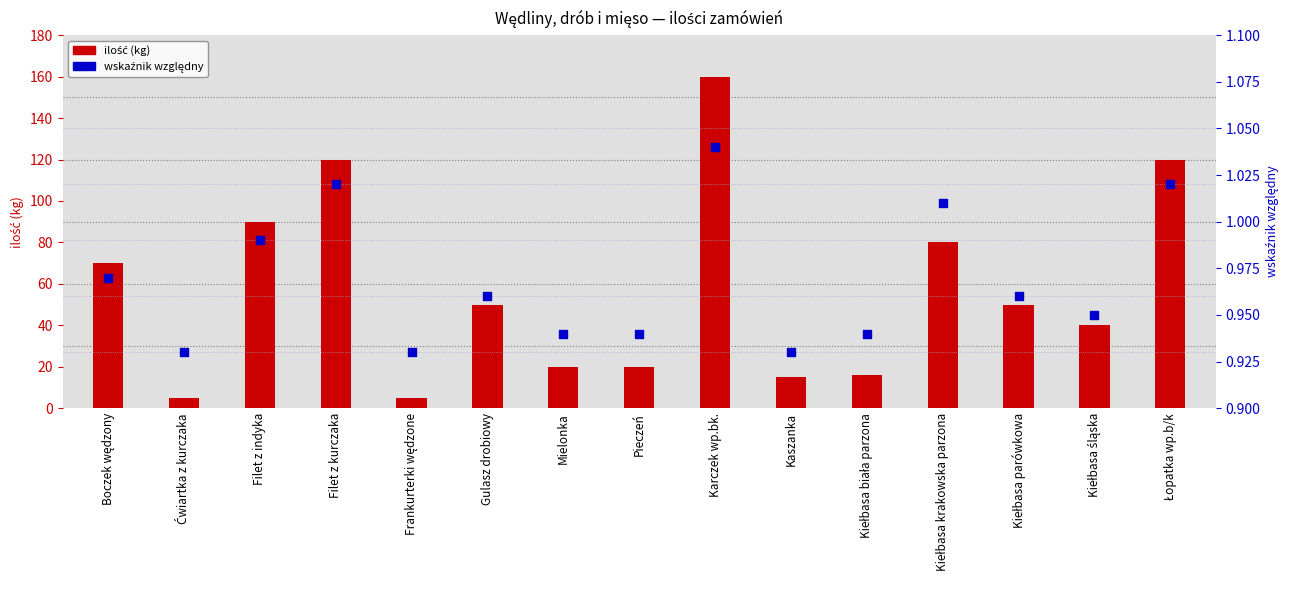

What is the total value across all series at Gulasz drobiowy?

51.0